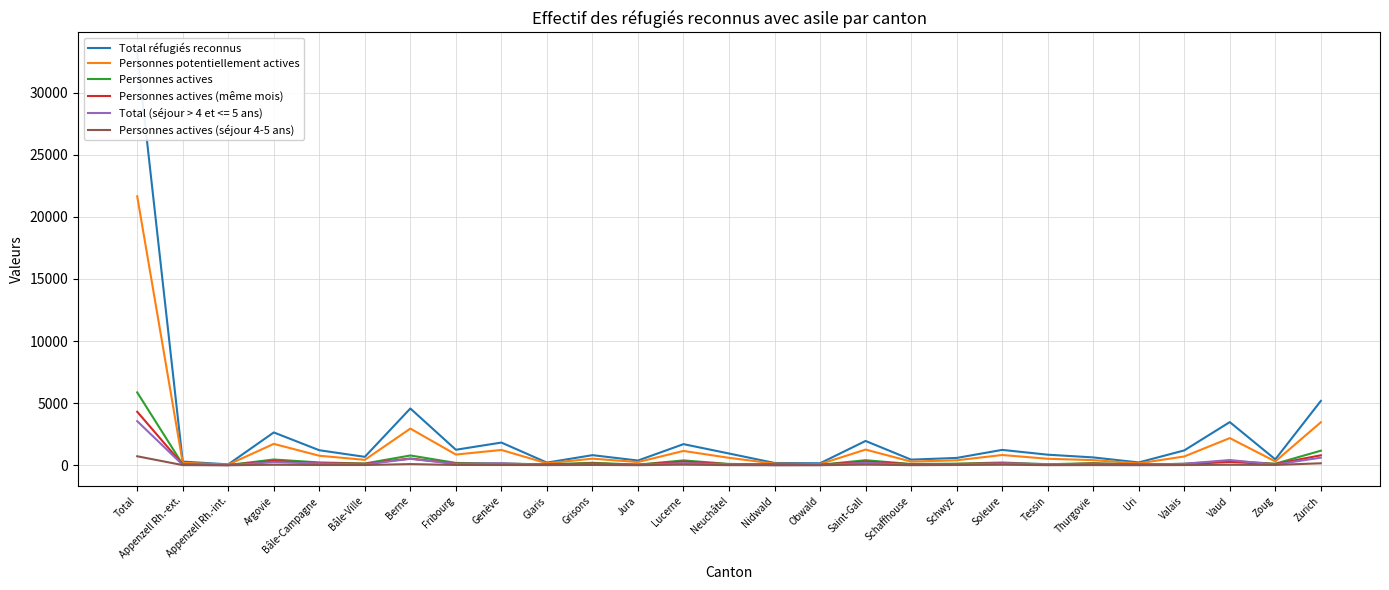

What is the approximate value of Total réfugiés reconnus at Appenzell Rh.-ext., to the nearest 100?

300